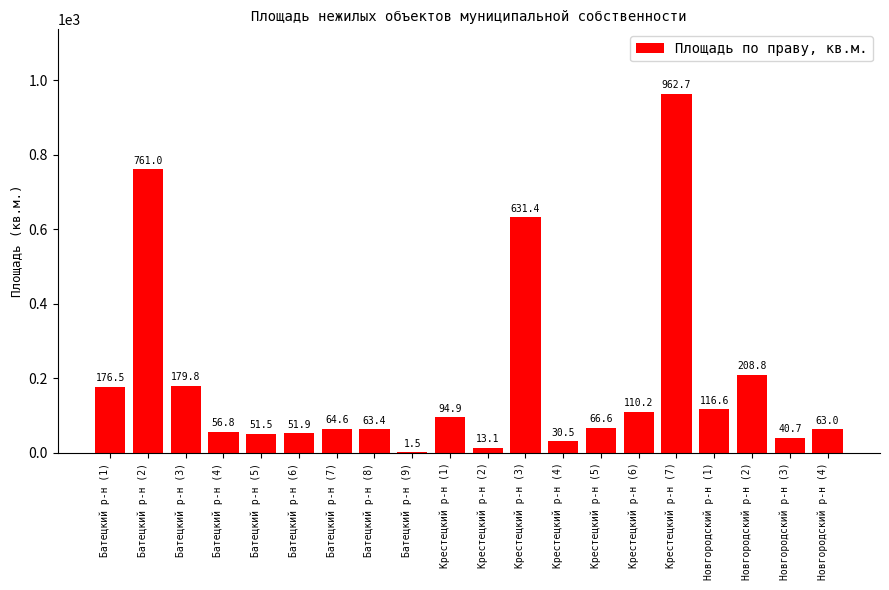

Approximately how many times larger is the value at Крестецкий р-н (1) compared to Новгородский р-н (3)?

2.3